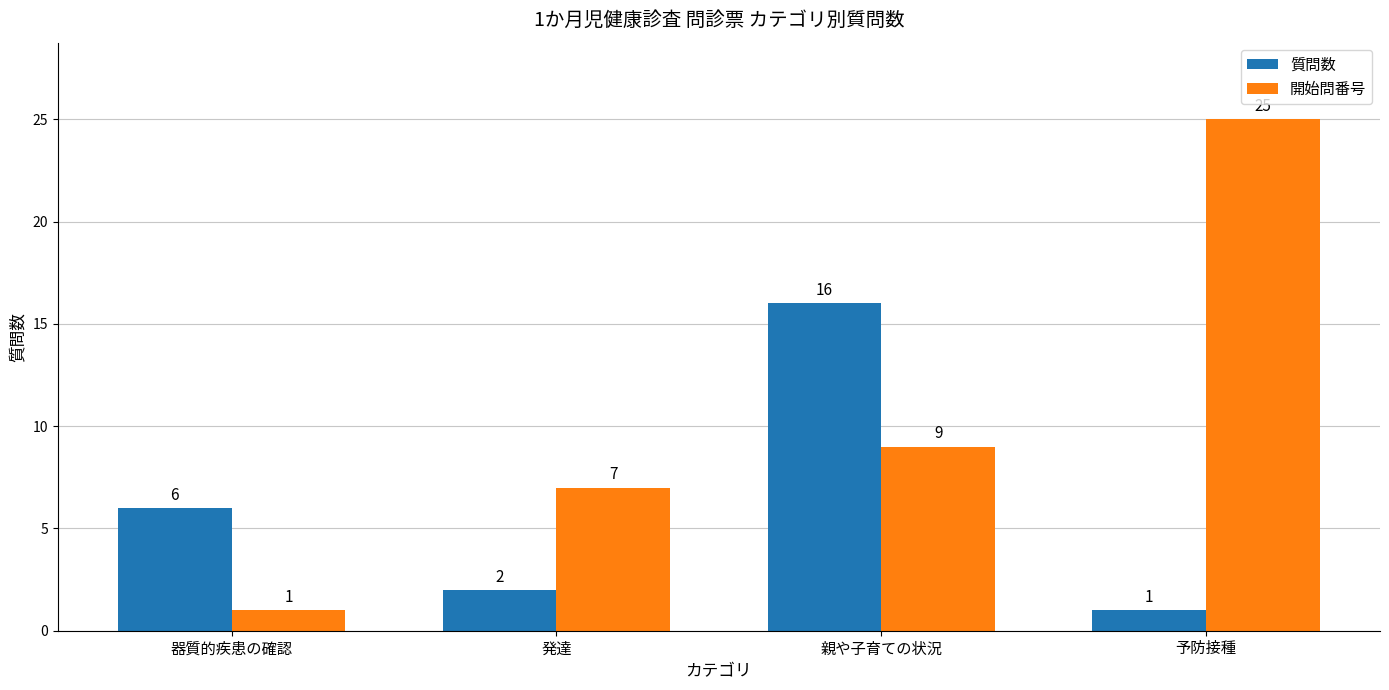

Is it true that 開始問番号 equals 2 at 器質的疾患の確認?

False